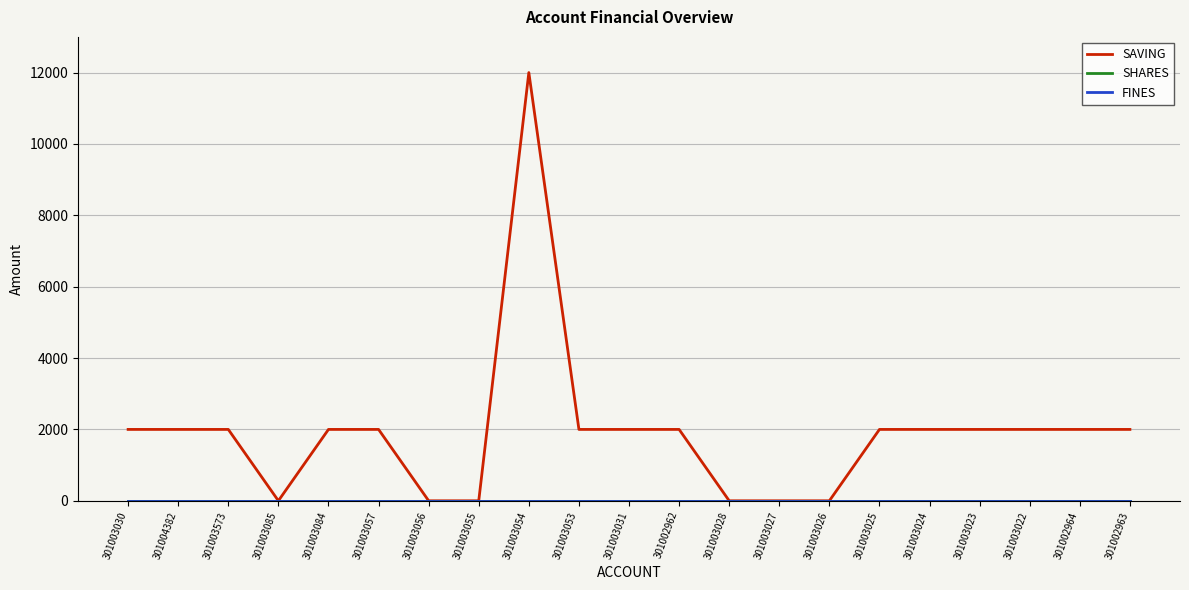

Does the chart have visible grid lines?

Yes